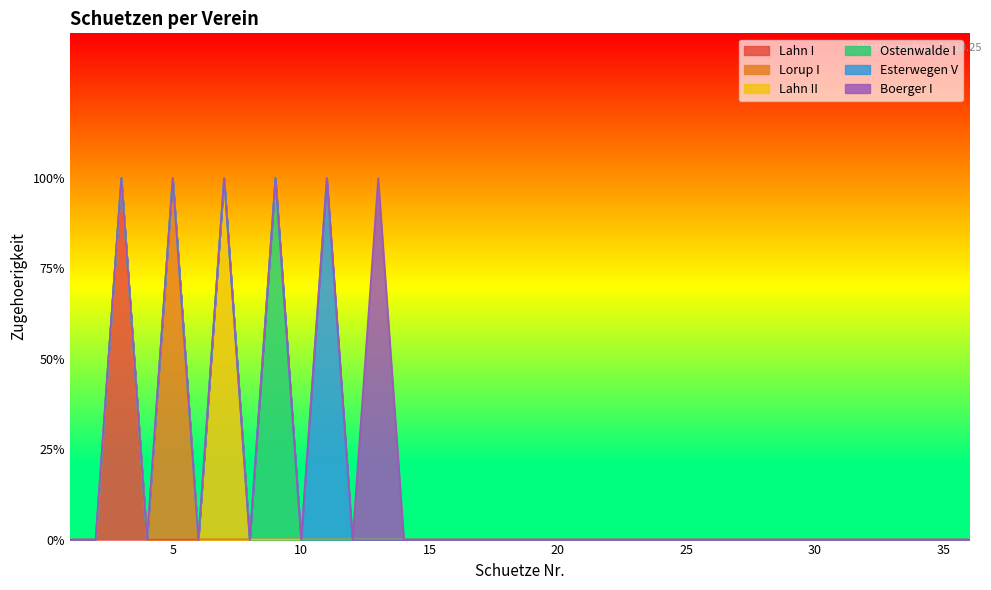

Count the Lorup I values in the range 0 to 1.

36